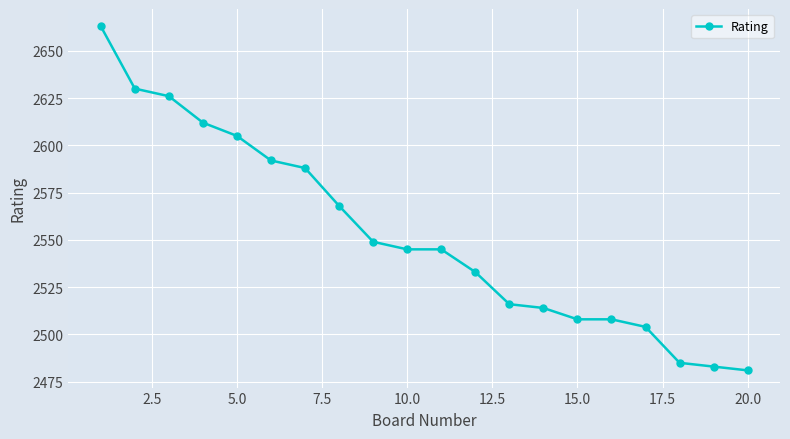

What is the difference between the maximum and minimum values?

182